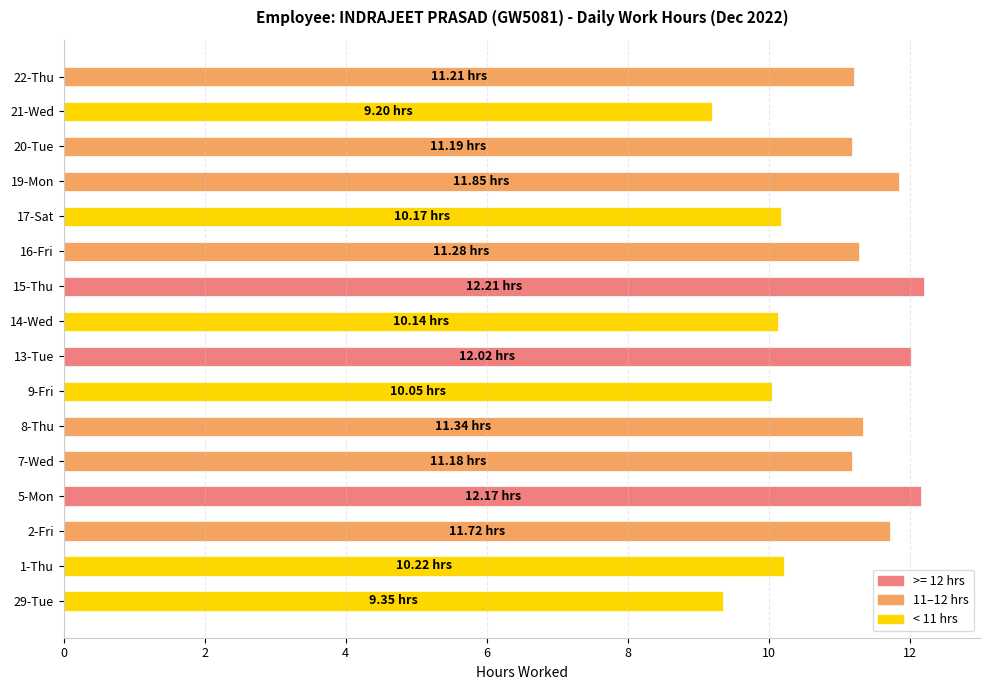

What is the sum of all values?

175.3